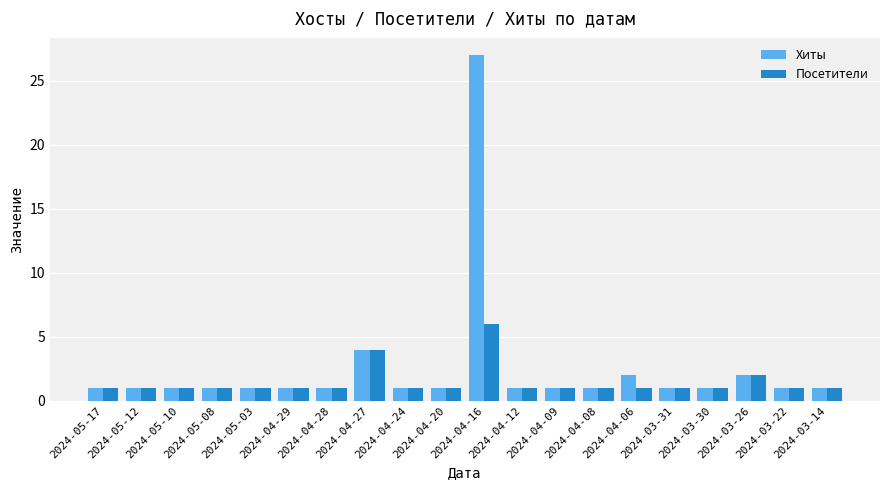

The value of Хиты at 2024-04-06 is 1. True or false?

False